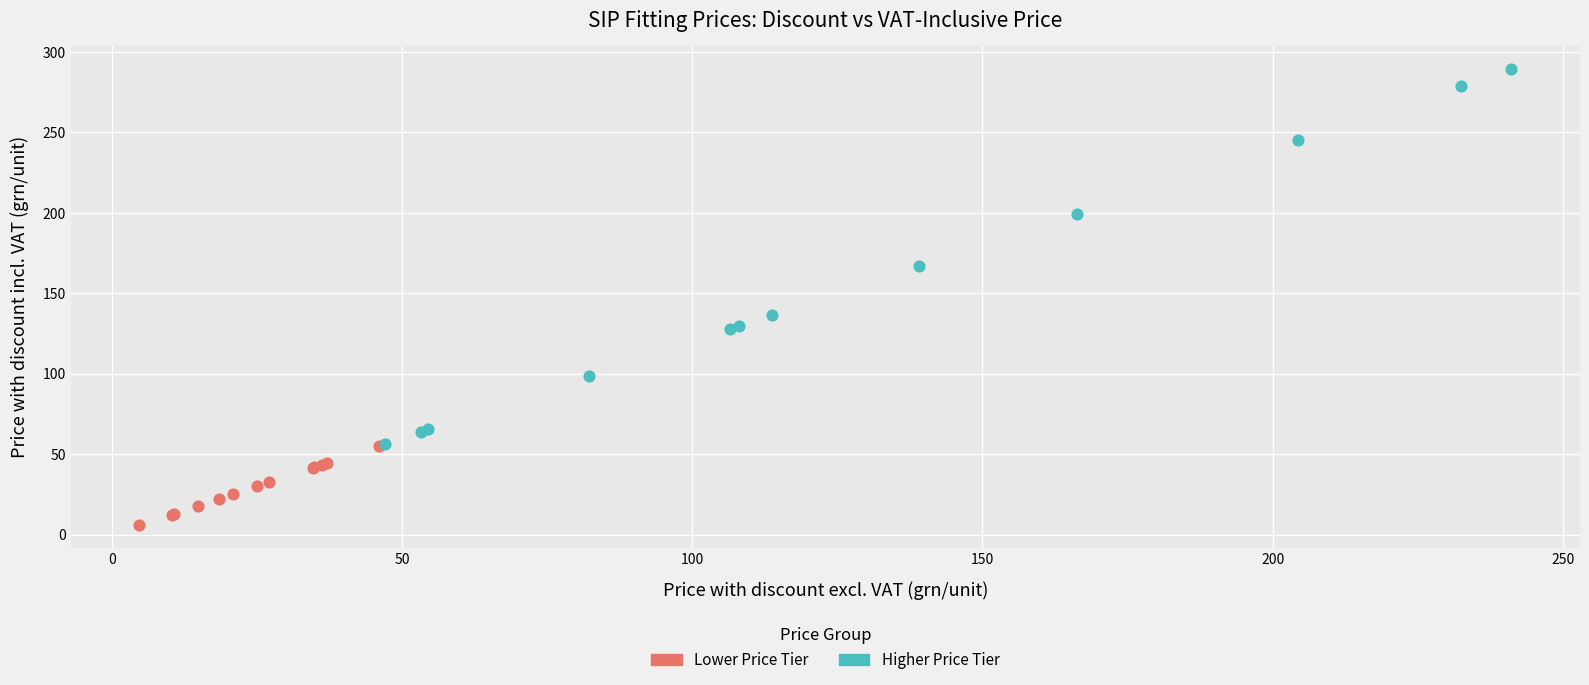

What are all the series names shown in the legend?

Lower Price Tier, Higher Price Tier